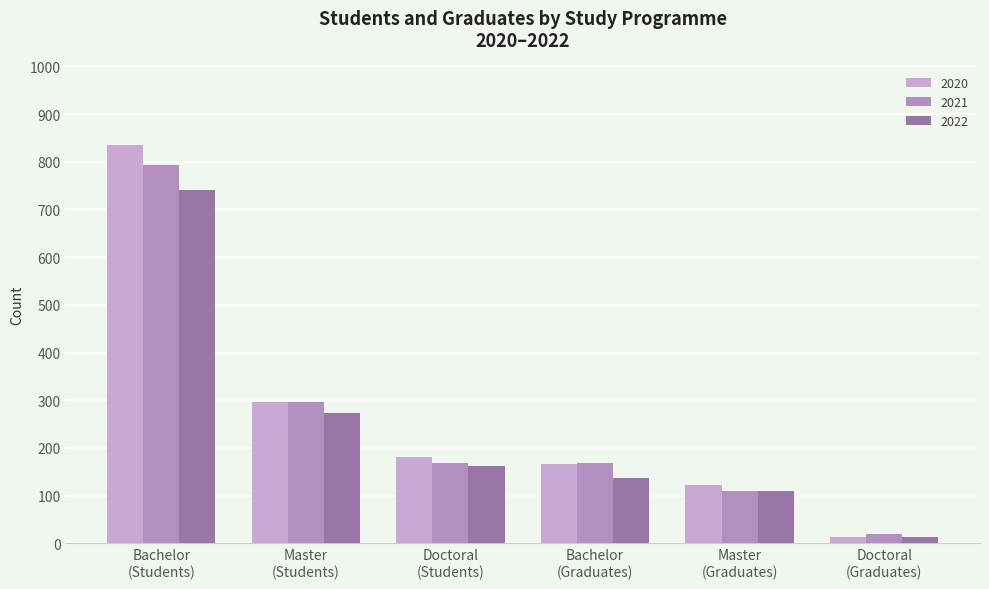

List the series in order of their peak value, highest first.

2020, 2021, 2022